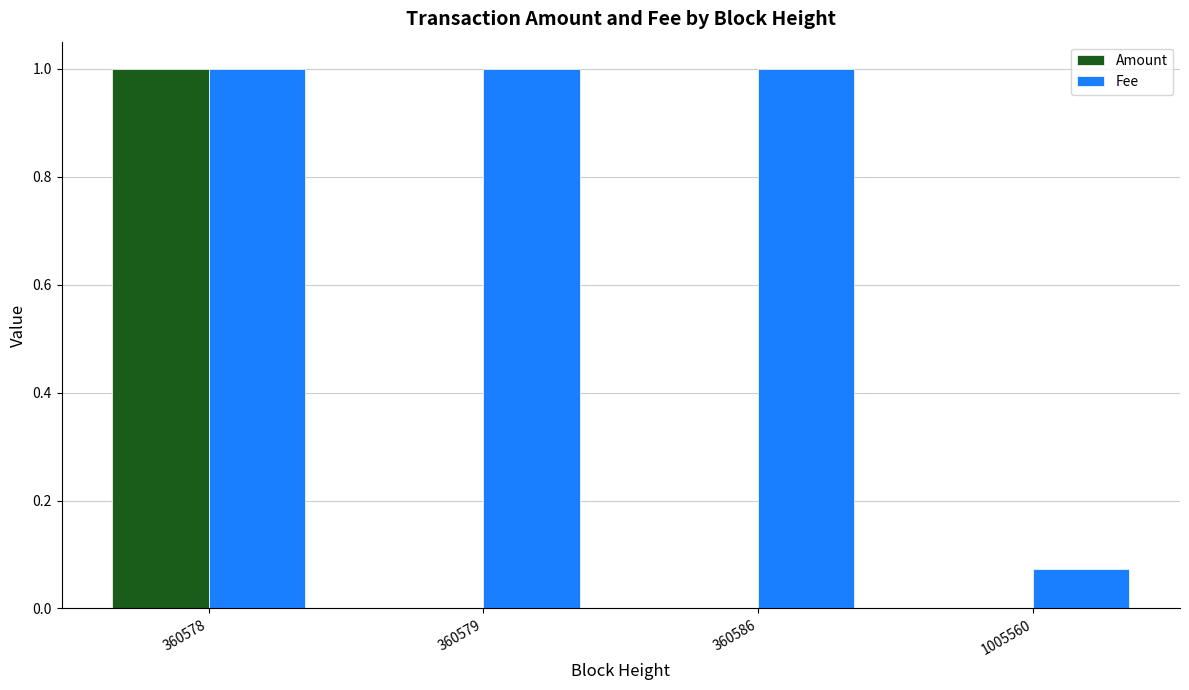

At which category is the sum across all series the highest?

360578